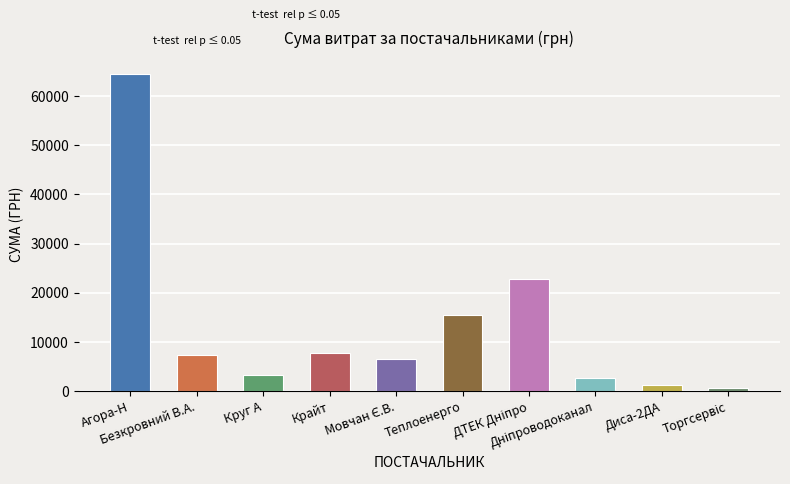

What is the value of the 3rd bar from the left?

3213.5